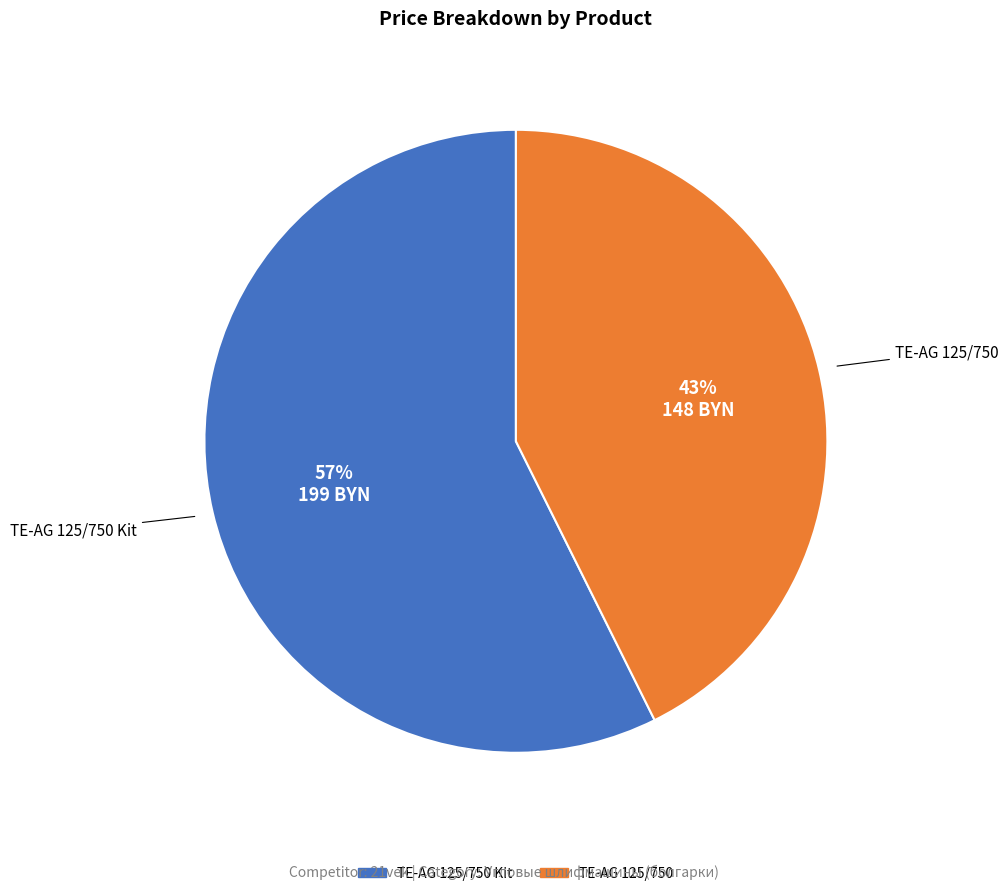

To the nearest percent, what is the average slice percentage?

50%